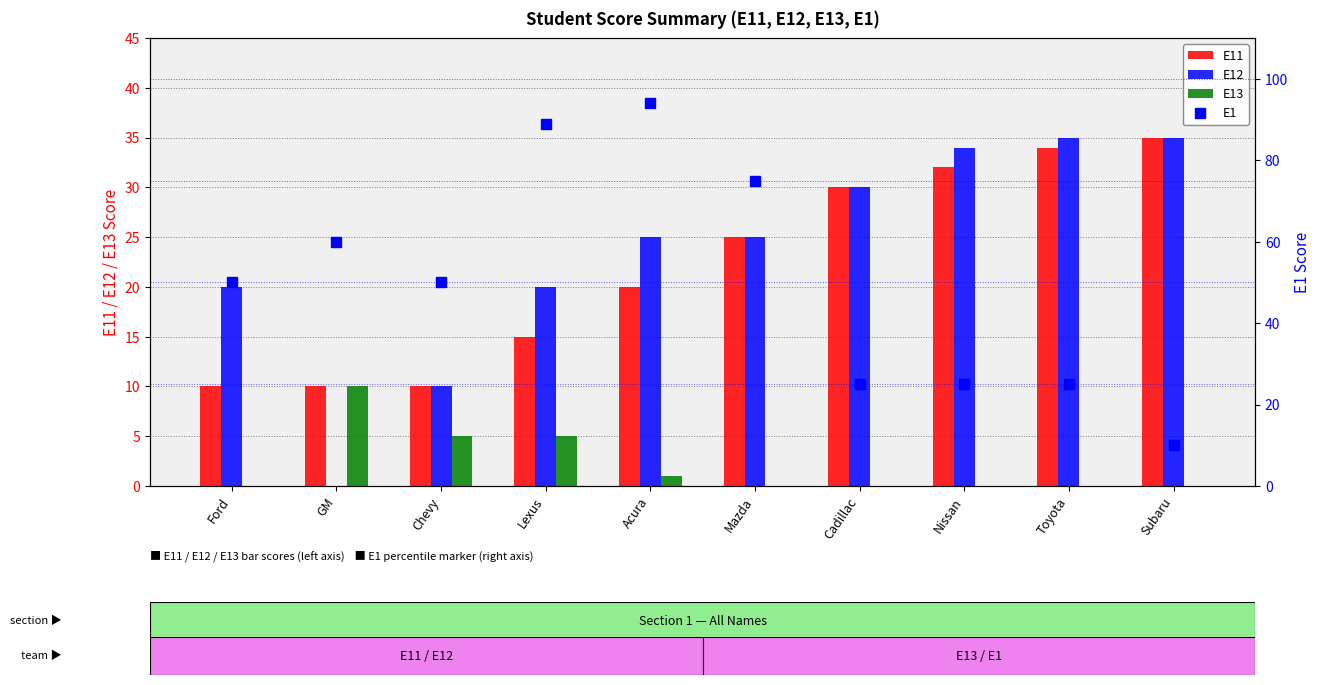

What is the sum of all E11 values?

221